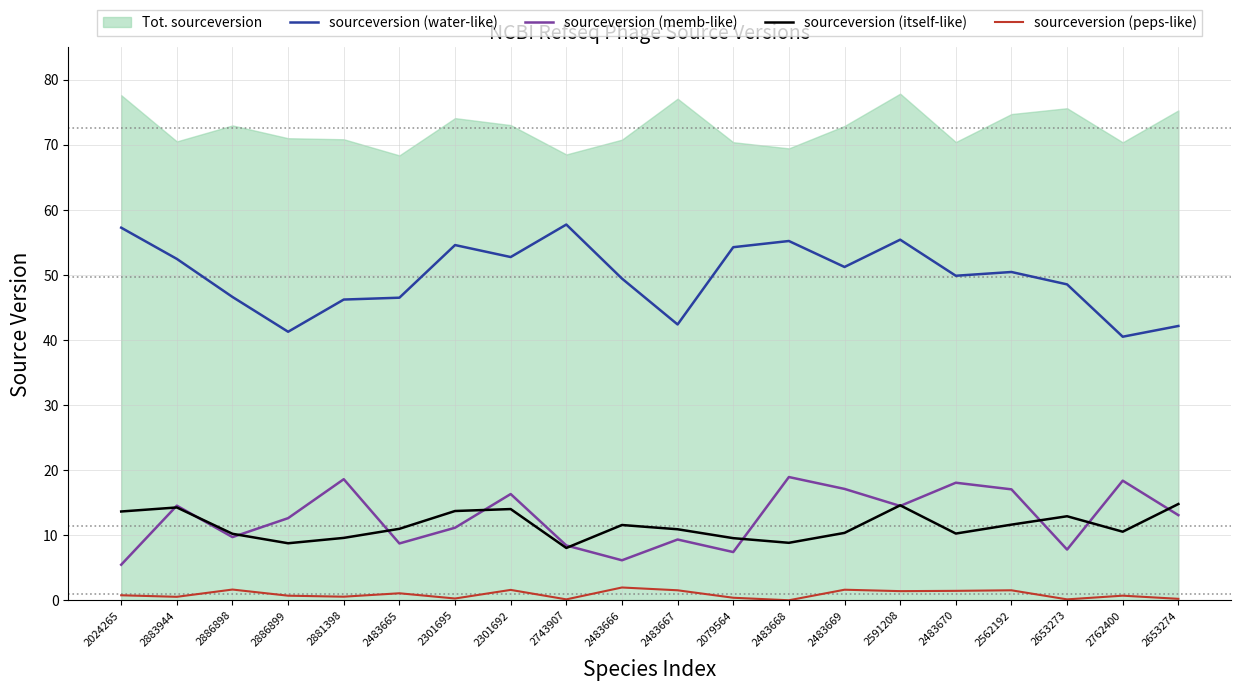

What is the value of the sourceversion (peps-like) point at the 1st from the left?

0.8